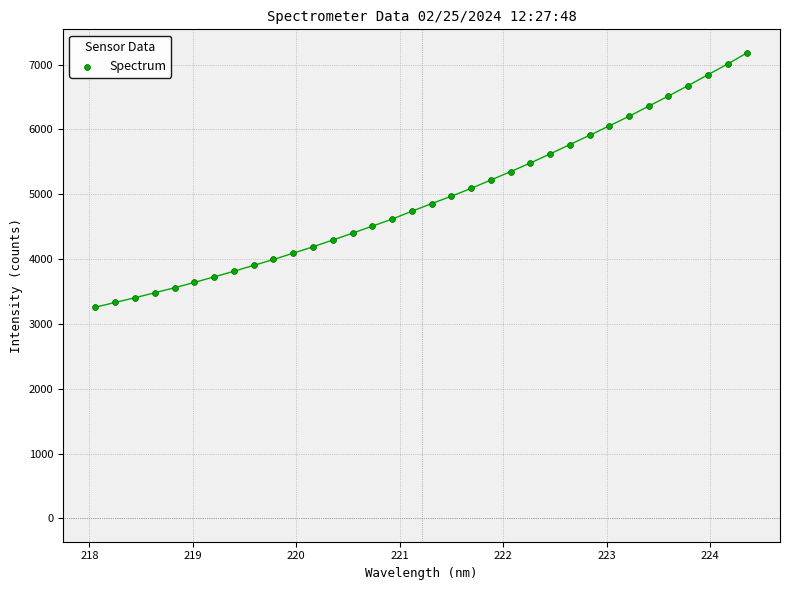

What is the range of Y values (max minus min)?

3925.1